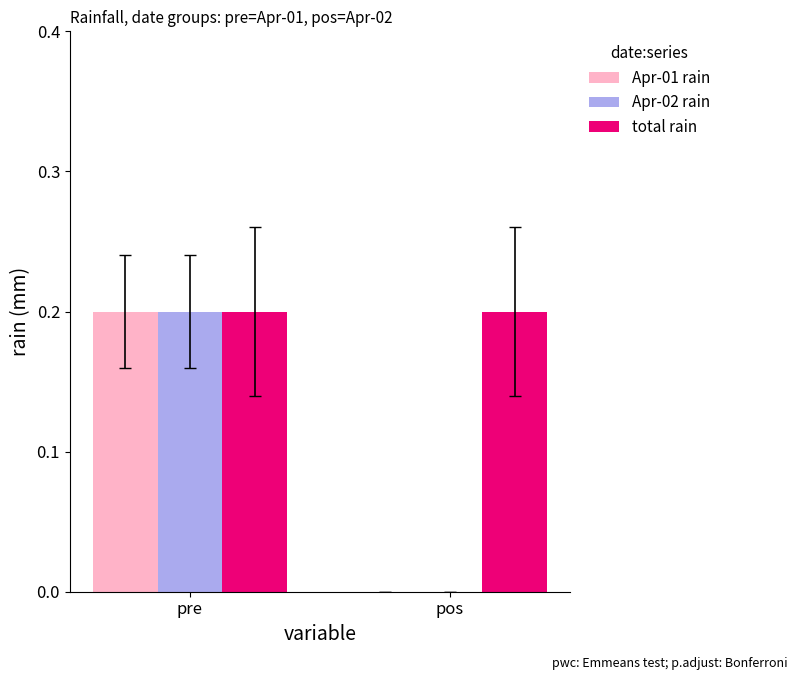

Which series has the largest total across all categories?

total rain